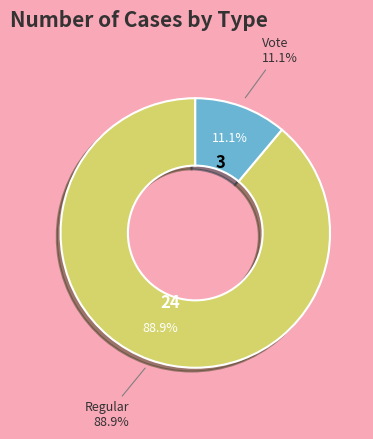

Which category accounts for the majority?

Regular